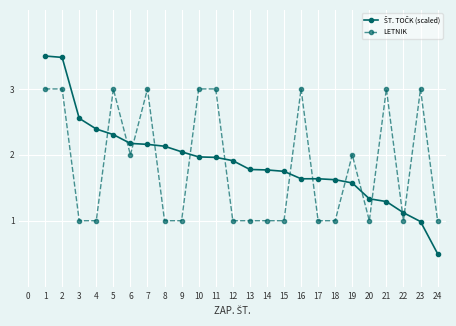

What is the sum of the LETNIK values at 10 and 4?

4.0